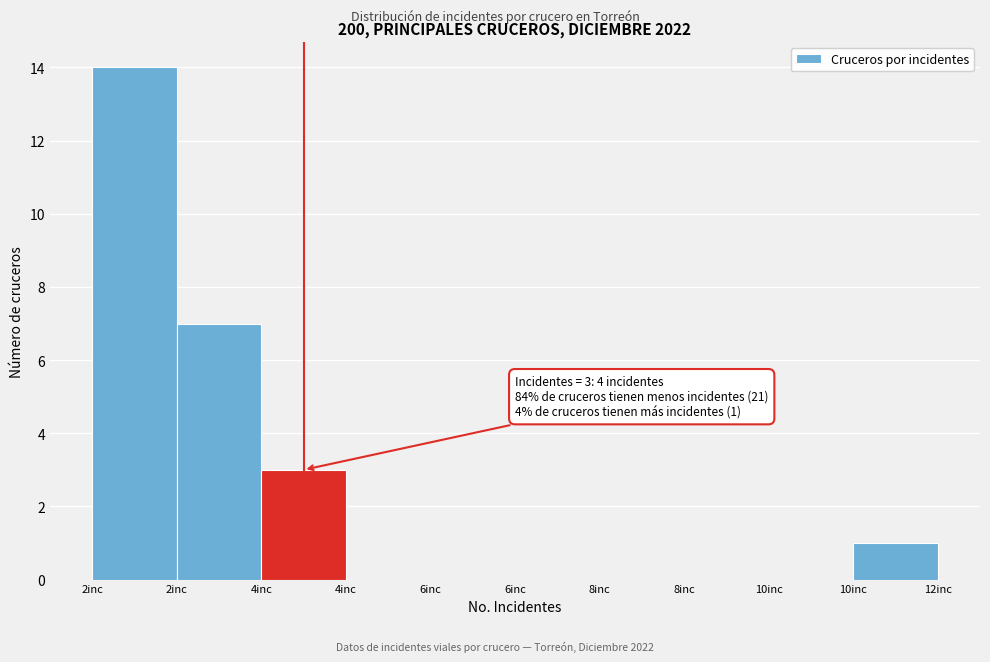

Are the bars horizontal?

No